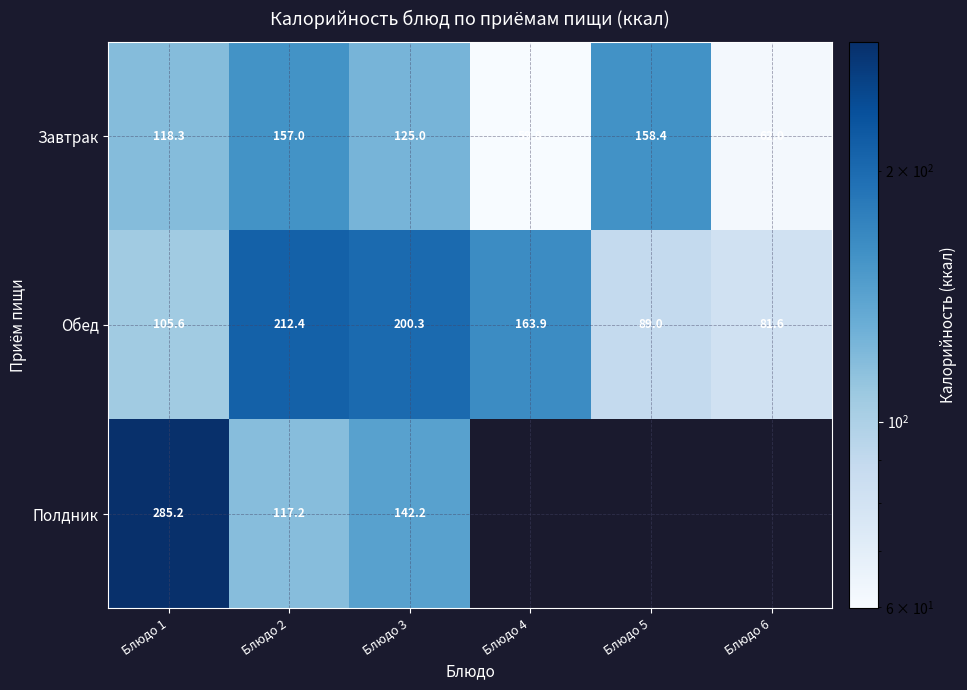

Rank the series at Блюдо 1 from highest to lowest value.

Полдник, Завтрак, Обед